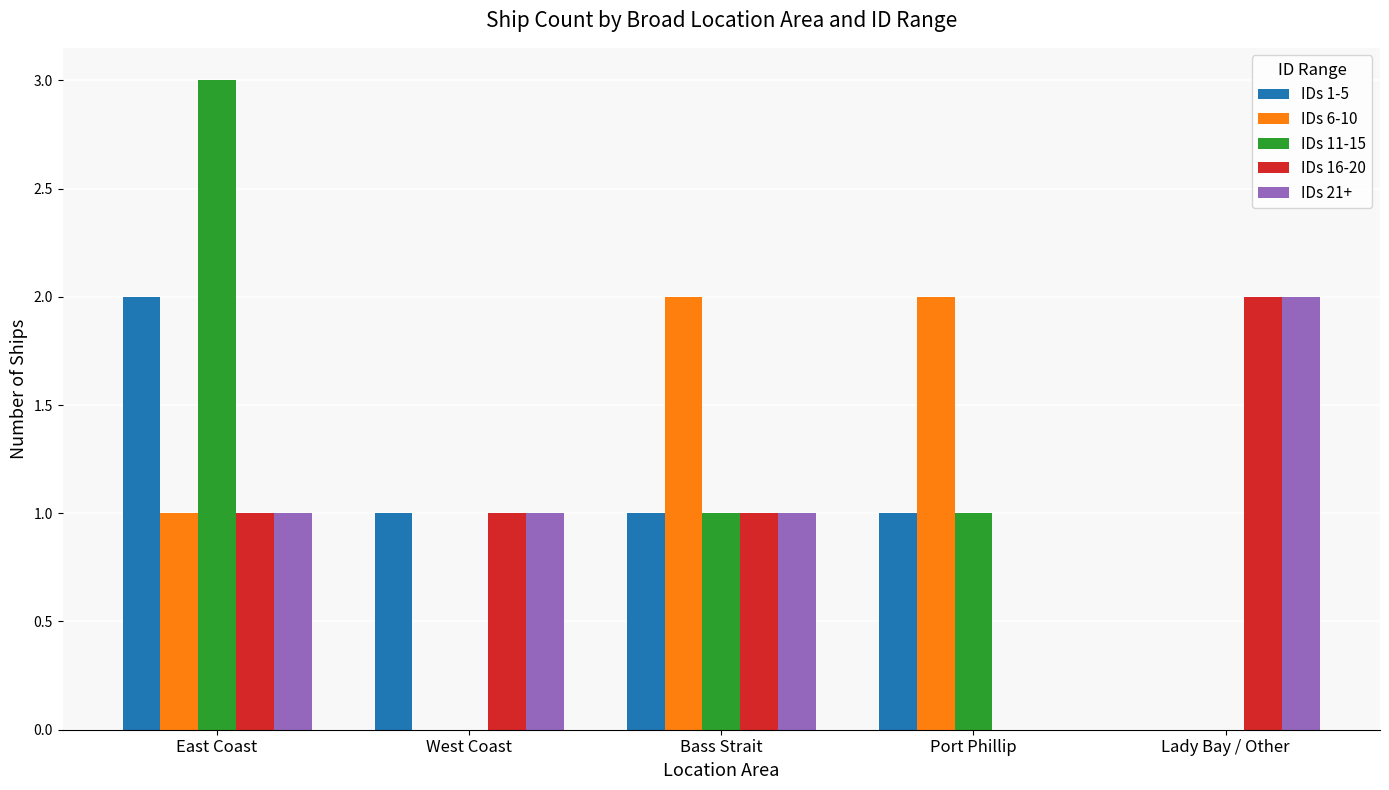

True or false: IDs 11-15 has a value of 1 at Bass Strait.

True